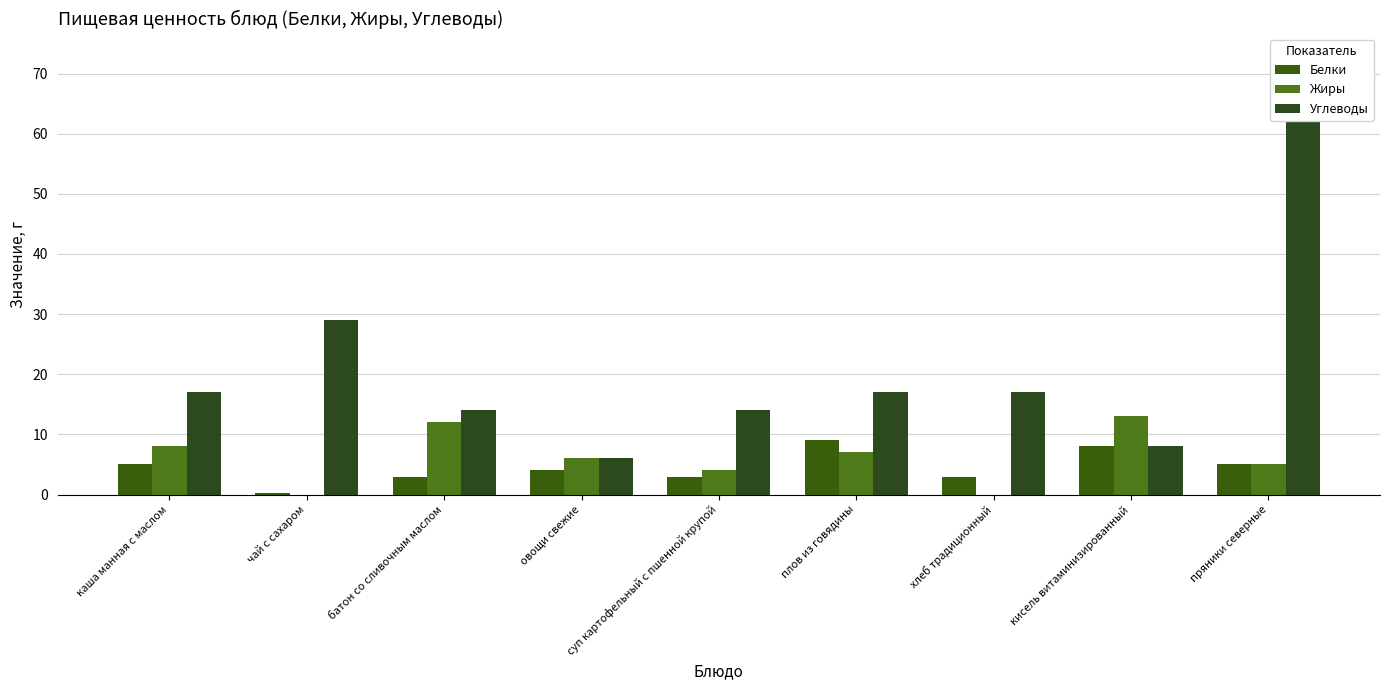

Is the value of Углеводы at плов из говядины greater than the value of Белки at суп картофельный с пшенной крупой?

Yes